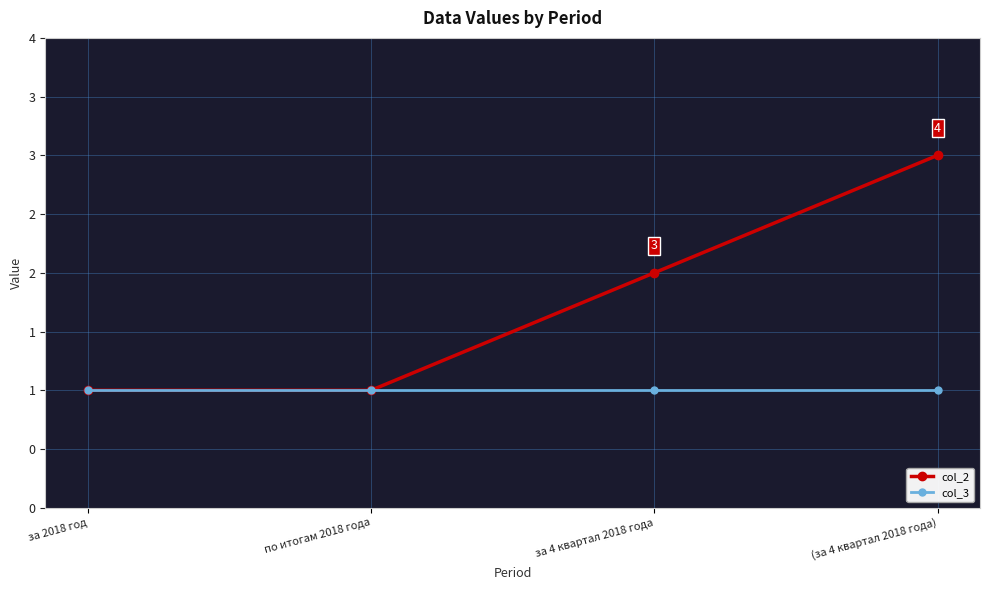

Rank the series at по итогам 2018 года from lowest to highest value.

col_2, col_3